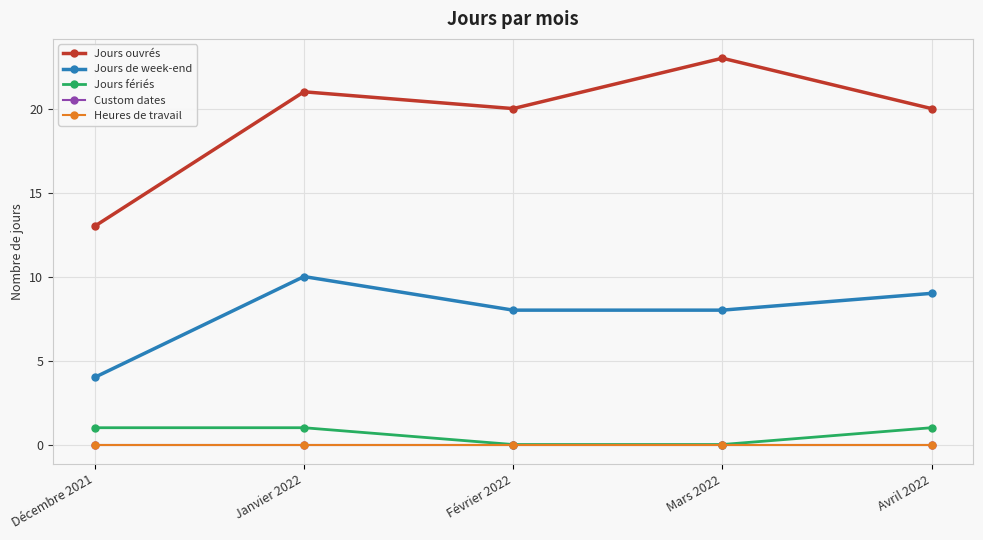

Which series has the largest total across all categories?

Jours ouvrés